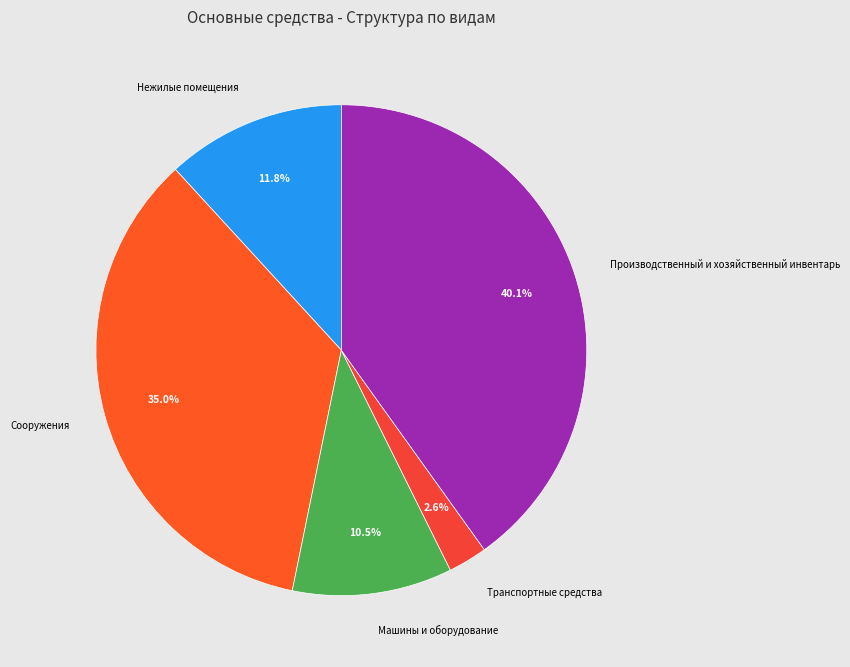

Combined, what portion of the pie is Транспортные средства and Производственный и хозяйственный инвентарь?

42.7%